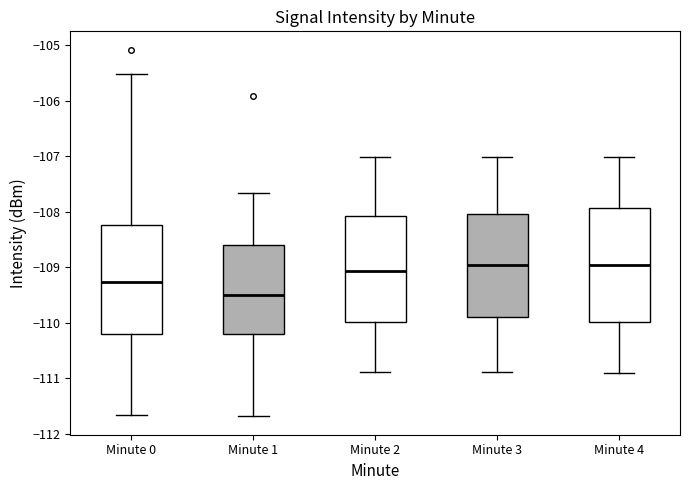

Where is the lower edge of the box for Minute 4 on the y-axis? The values are not printed on the chart, so give them approximately, as read against the axis.

-110.0